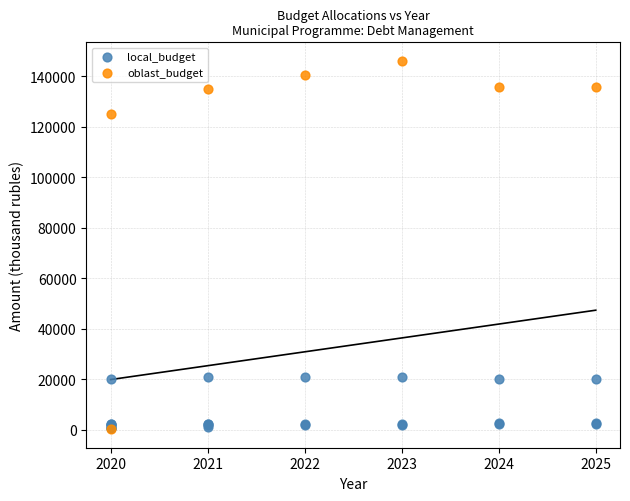

Which series contains the highest Y value?

oblast_budget